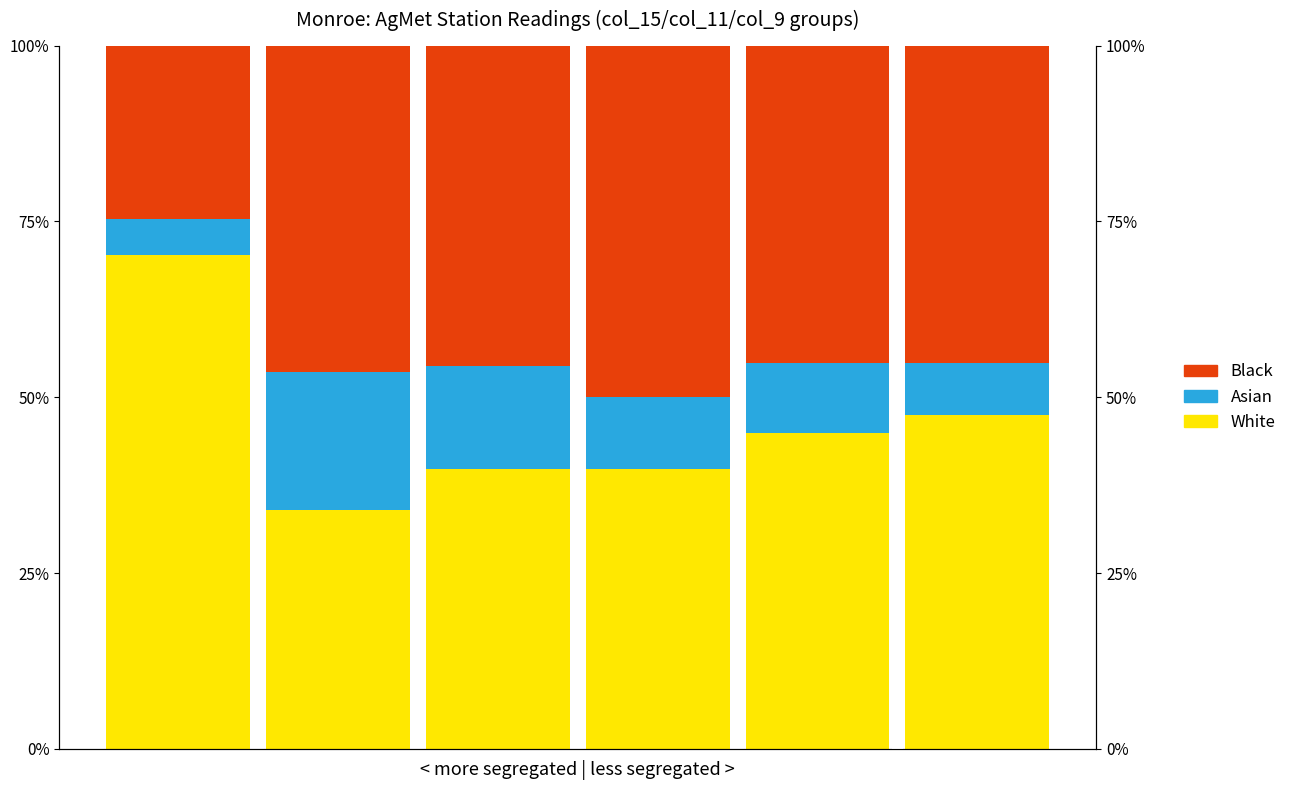

Where is Black nearest to the value 37?

4